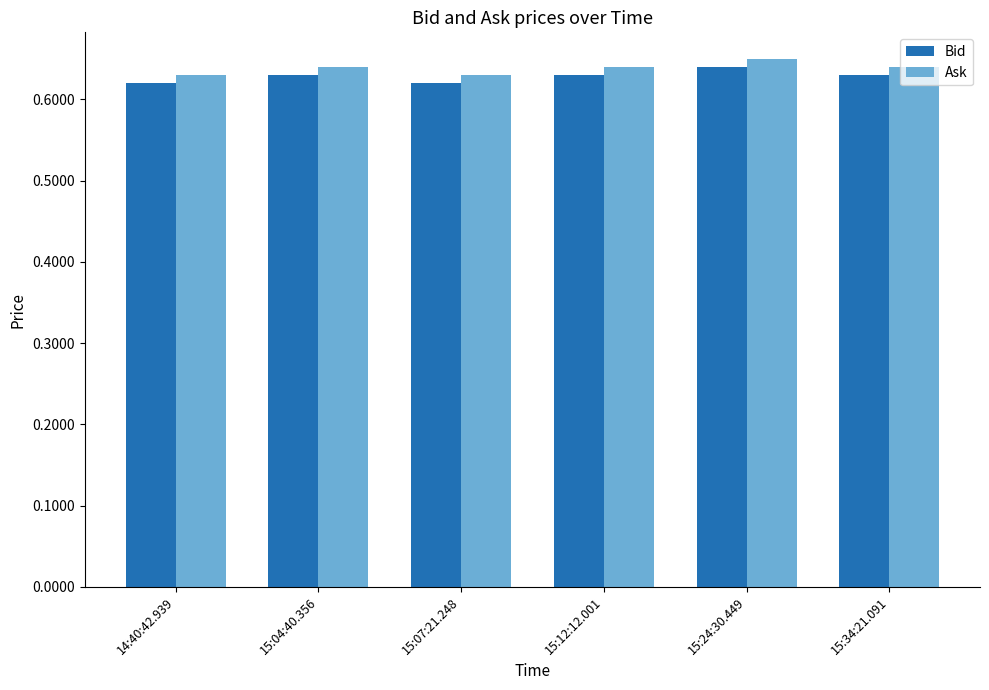

What is the total value across all series at 15:24:30.449?

1.3